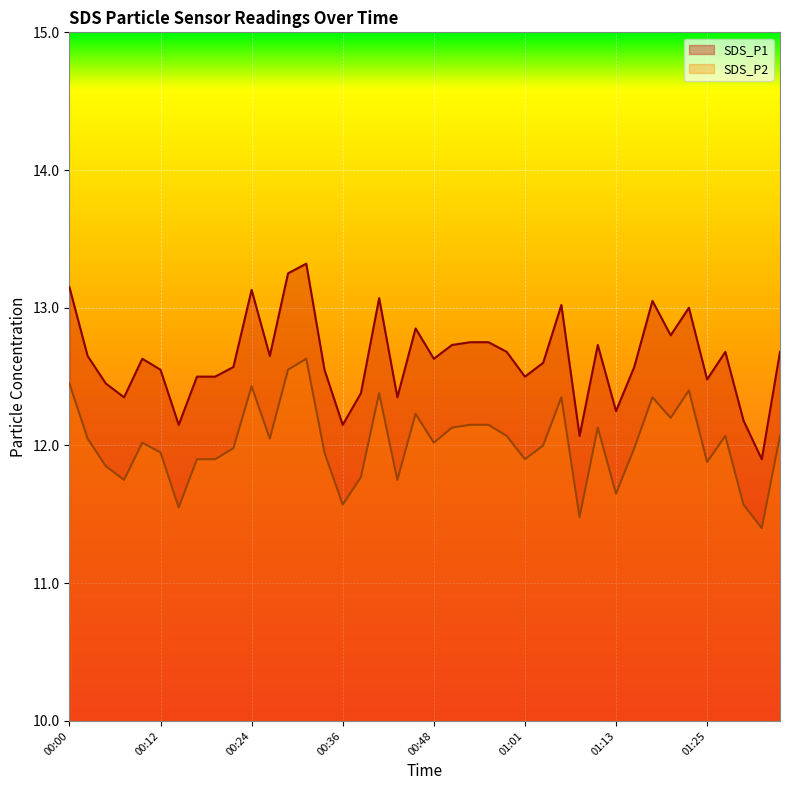

What is the highest value of the SDS_P2 series?

12.6